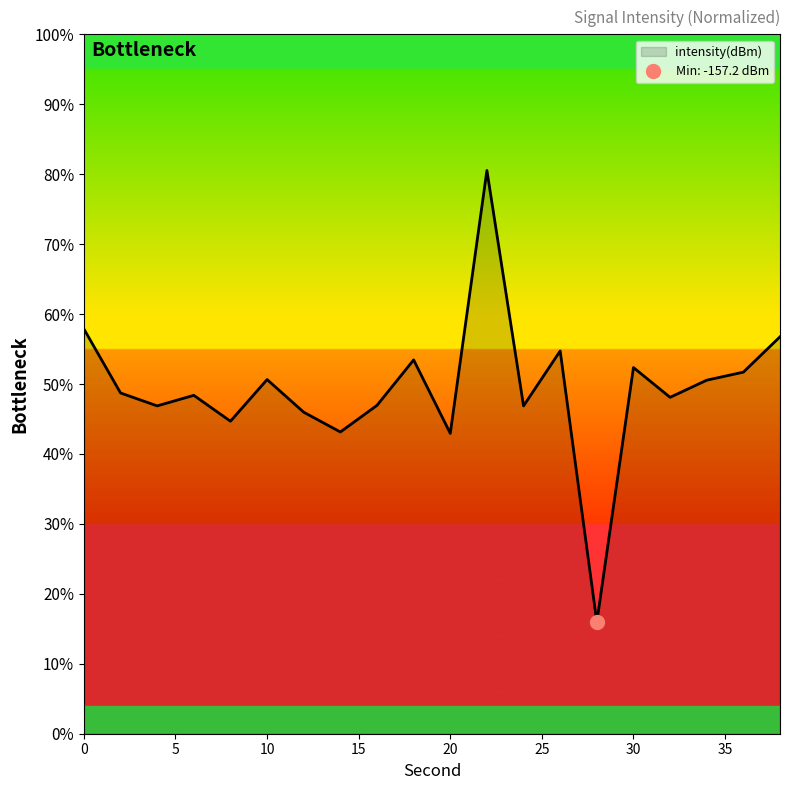

How many categories are shown in the chart?

20